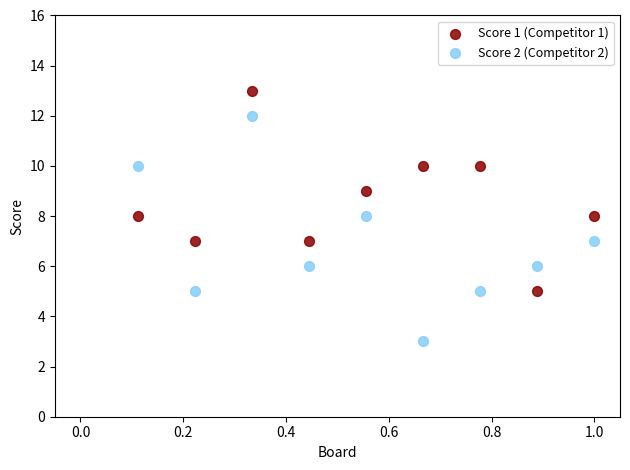

What are all the series names shown in the legend?

Score 1 (Competitor 1), Score 2 (Competitor 2)